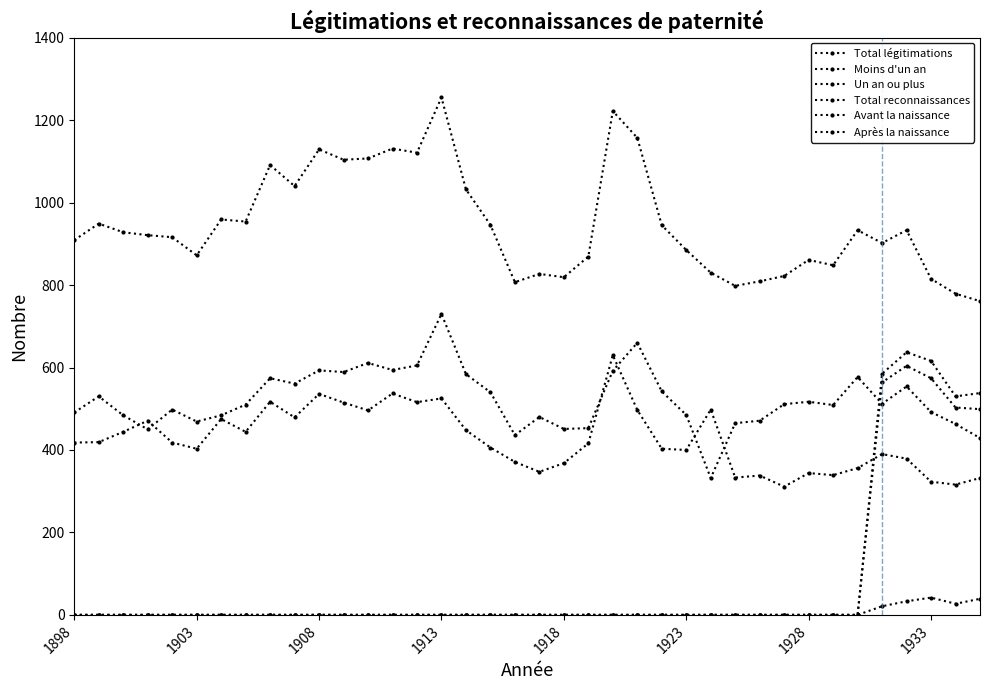

How many lines are shown in the chart?

6